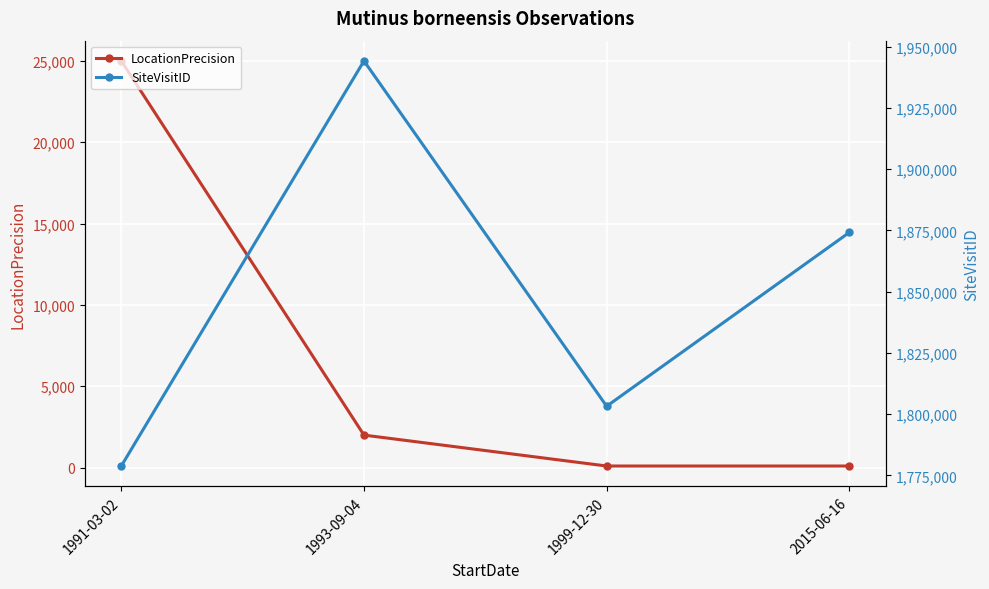

What is the label of the 3rd point from the right?

1993-09-04